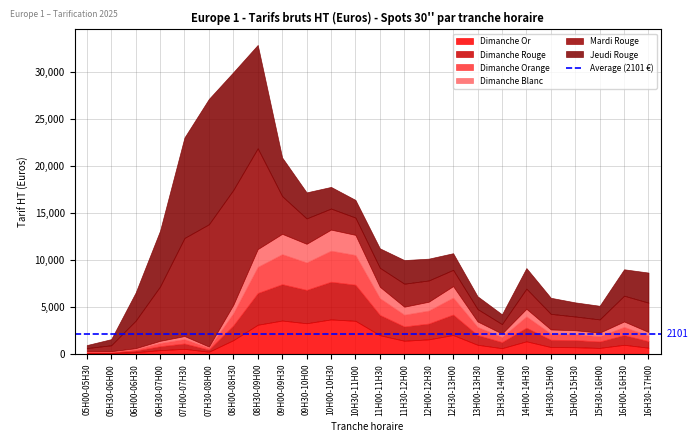

Read the Jeudi Rouge value at 07H00-07H30, to the nearest 100.

10700